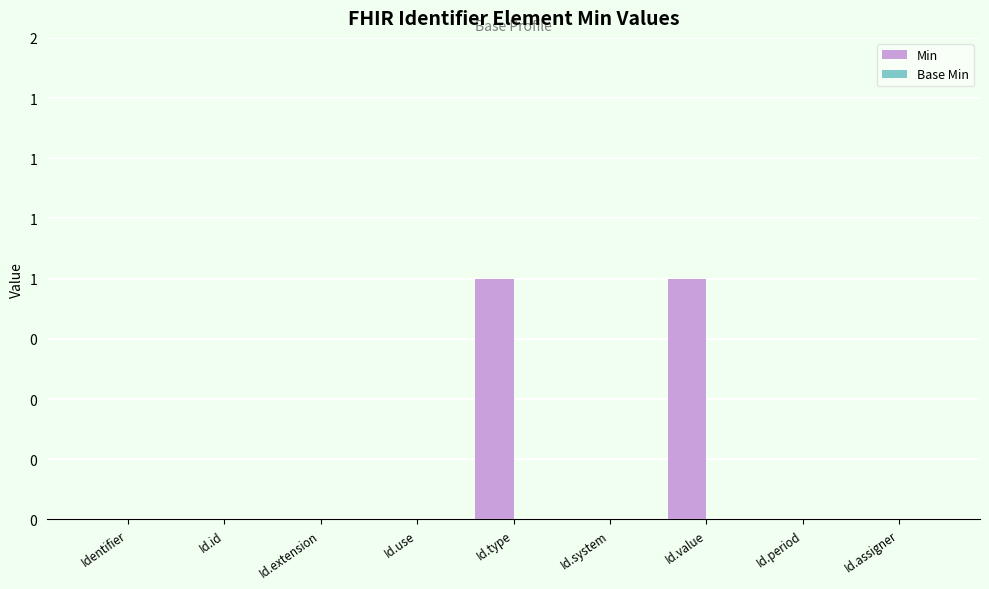

Reading right to left, what are all the values shown in this chart?

Min: Id.assigner=0	Id.period=0	Id.value=1	Id.system=0	Id.type=1	Id.use=0	Id.extension=0	Id.id=0	Identifier=0
Base Min: Id.assigner=0	Id.period=0	Id.value=0	Id.system=0	Id.type=0	Id.use=0	Id.extension=0	Id.id=0	Identifier=0